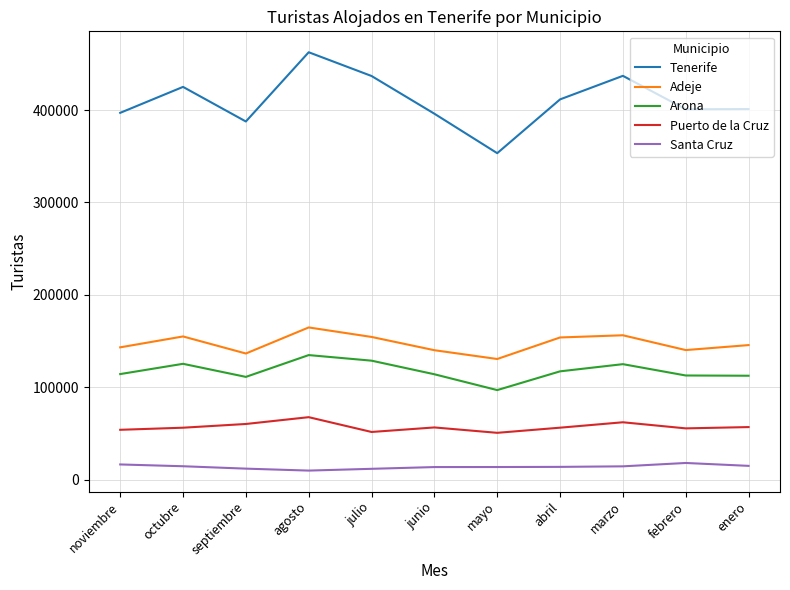

At which label does Tenerife reach its peak?

agosto